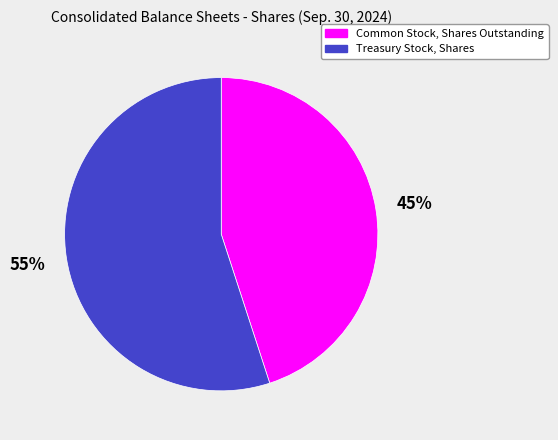

Rank the categories by value from highest to lowest.

Treasury Stock, Shares, Common Stock, Shares Outstanding